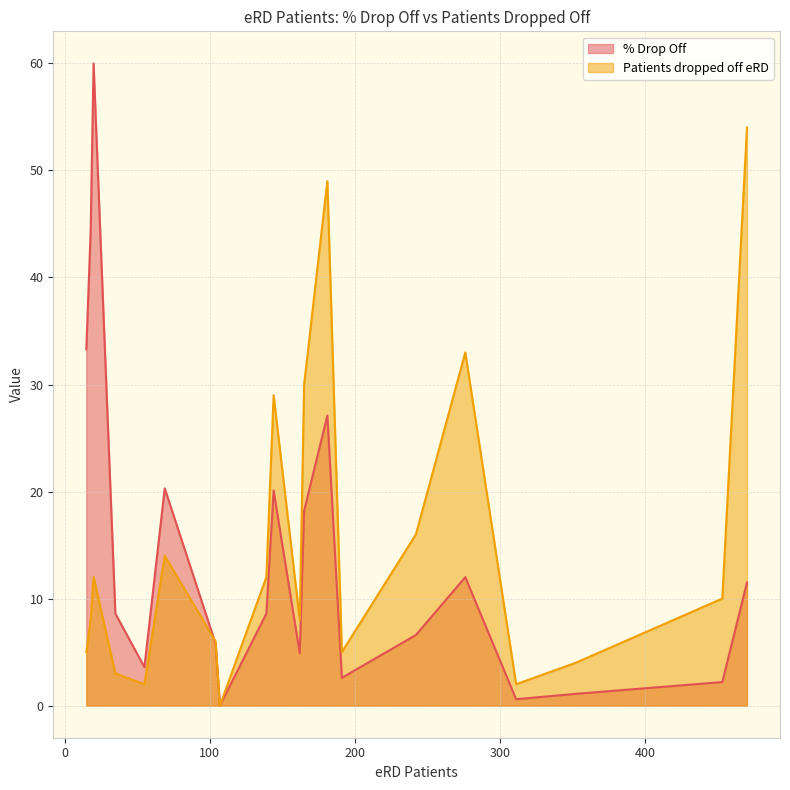

True or false: Patients dropped off eRD has more than 2 points higher than both neighbors.

True